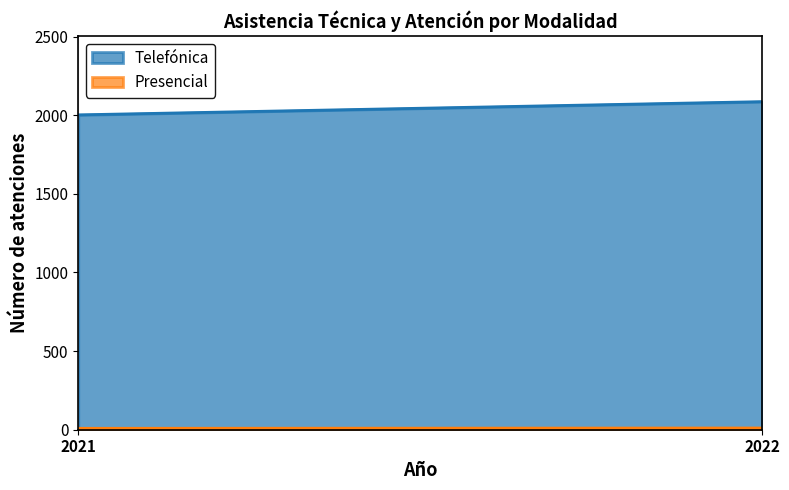

What is the minimum value for Presencial?

9